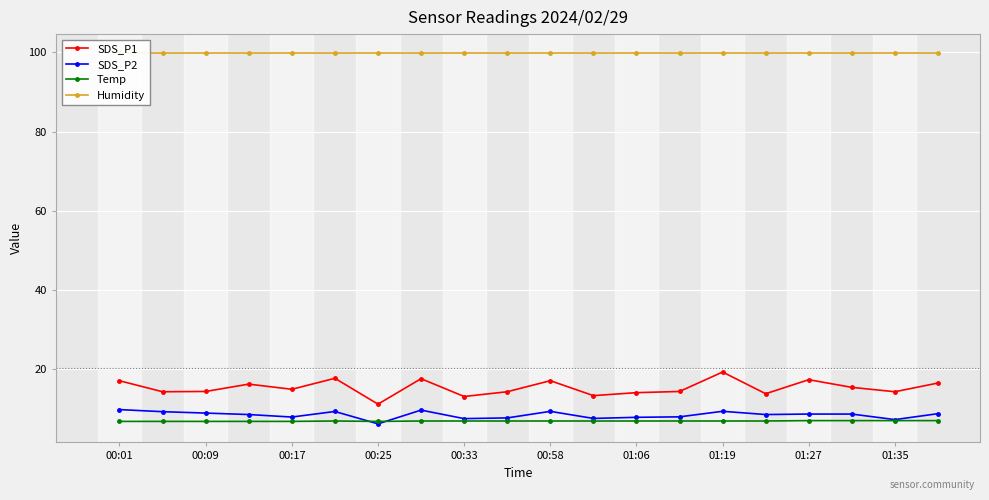

What is the highest value of the SDS_P1 series?

19.4